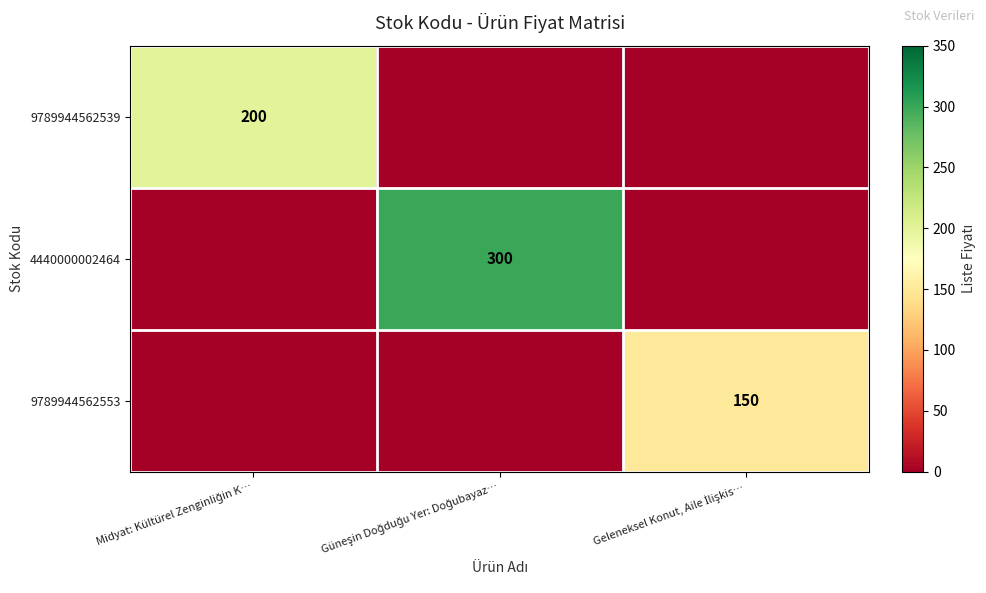

Which series has the largest range (max minus min)?

4440000002464